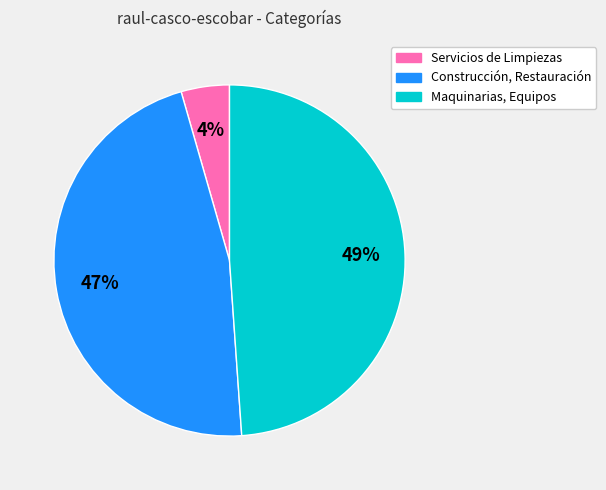

Is it true that Maquinarias, Equipos is 64% of the pie?

False